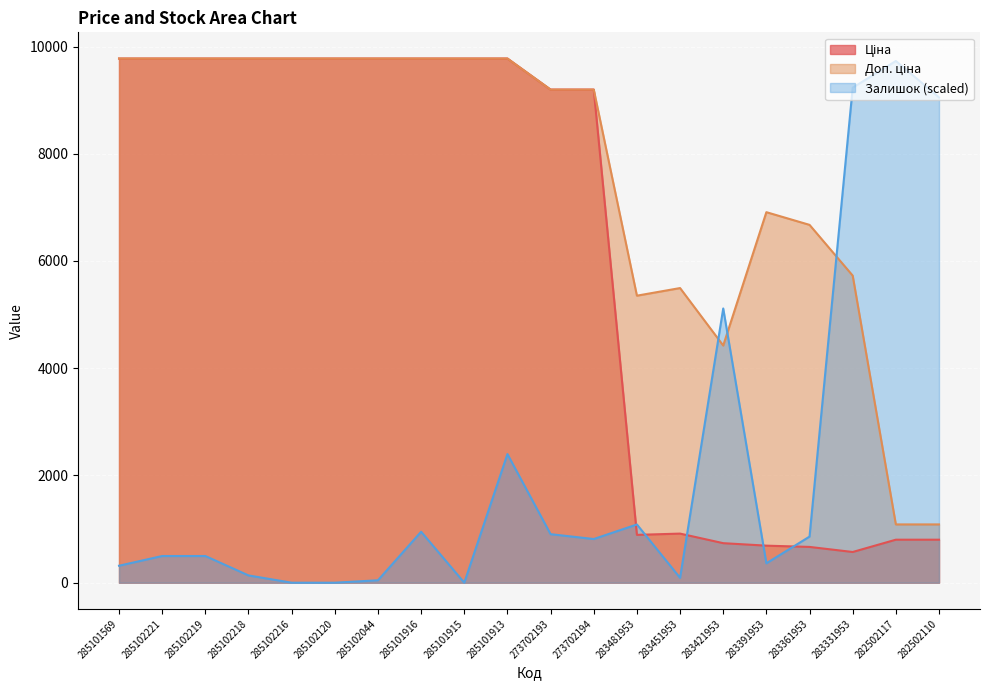

What is the sum of all Ціна values?

122228.0